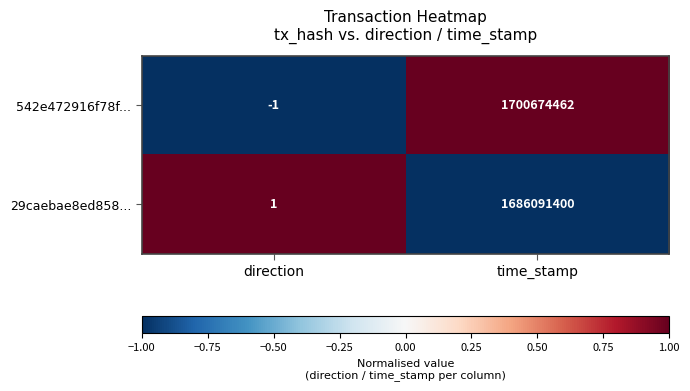

At which label is 542e472916f78f... closest to 850337230?

direction